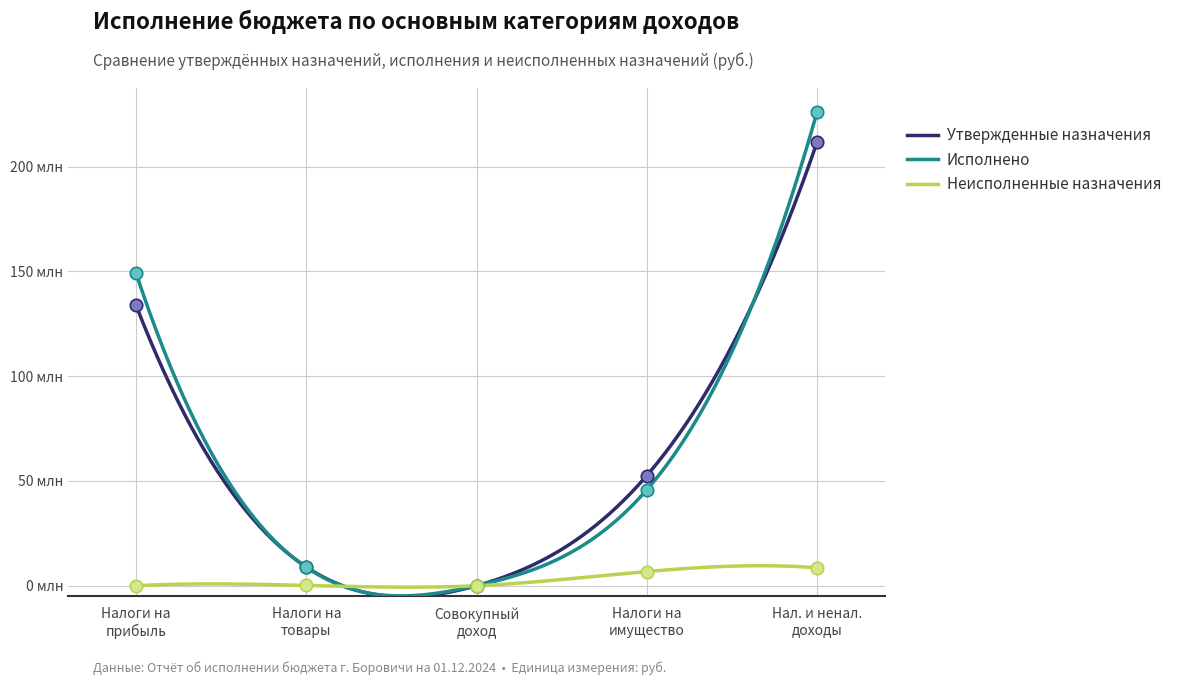

At how many categories does at least one series exceed 104086316?

2